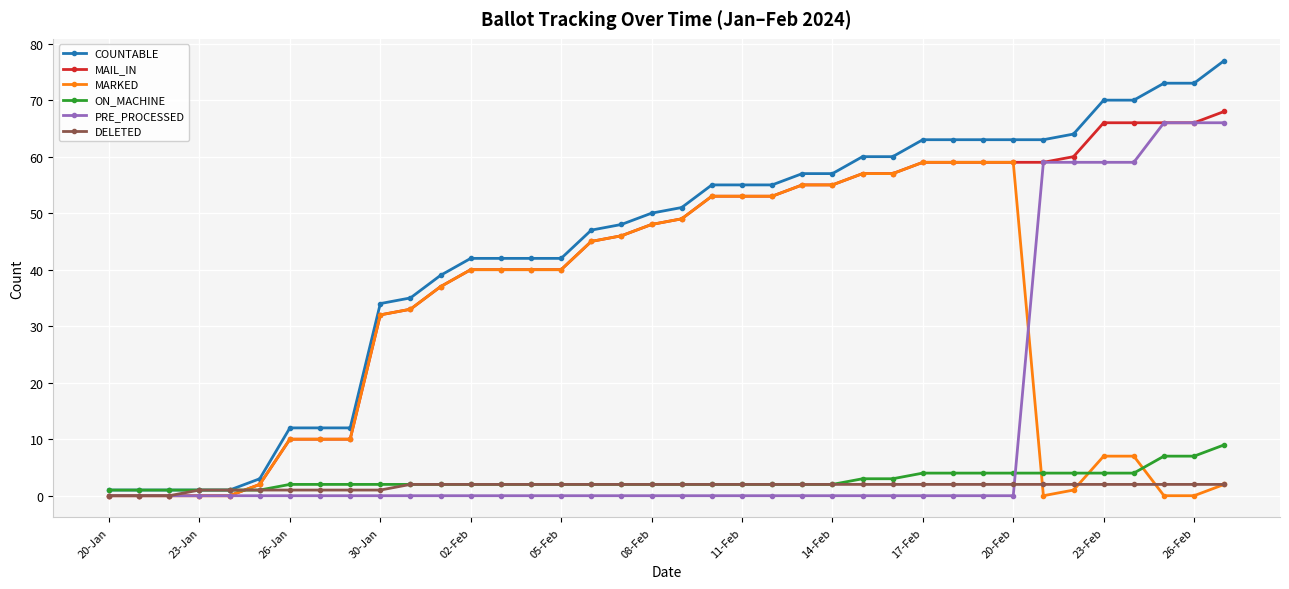

What is the maximum value shown in the chart?

77